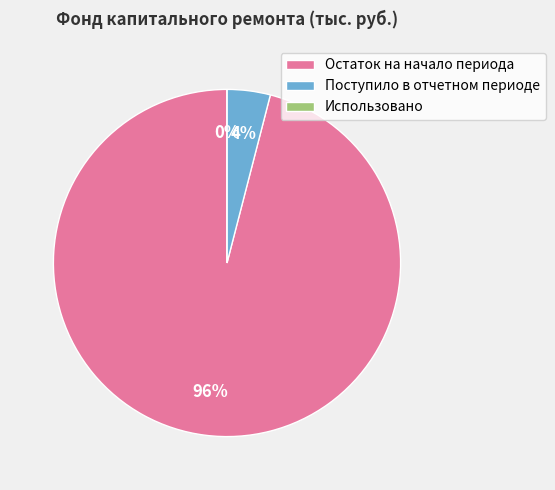

Is there a majority slice in this chart?

Yes